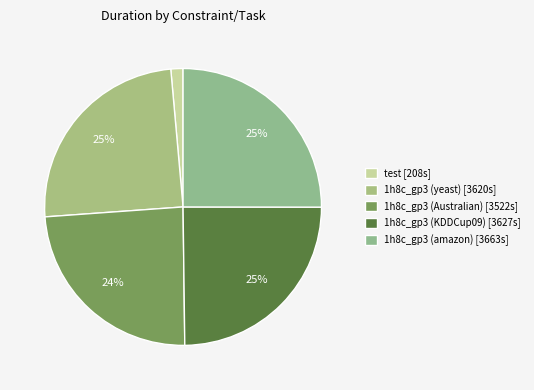

Which slice is the smallest?

test [208s]